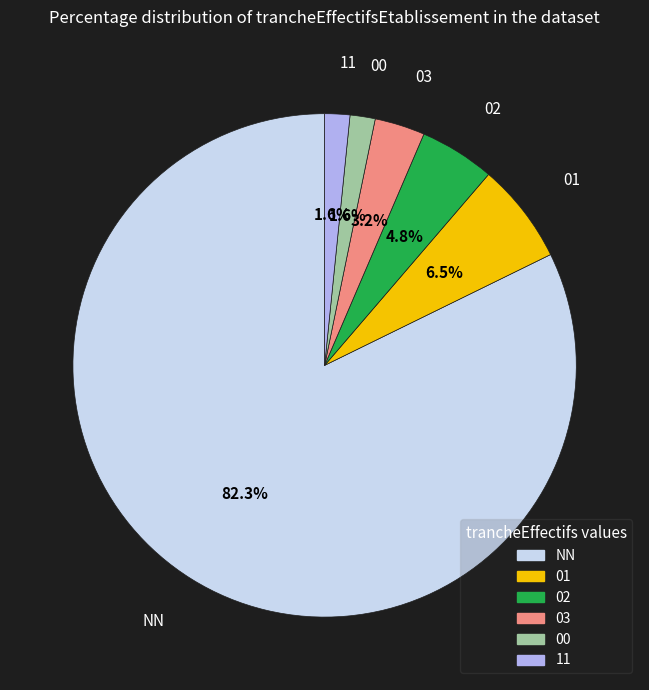

Is there any slice that represents more than half of the pie?

Yes